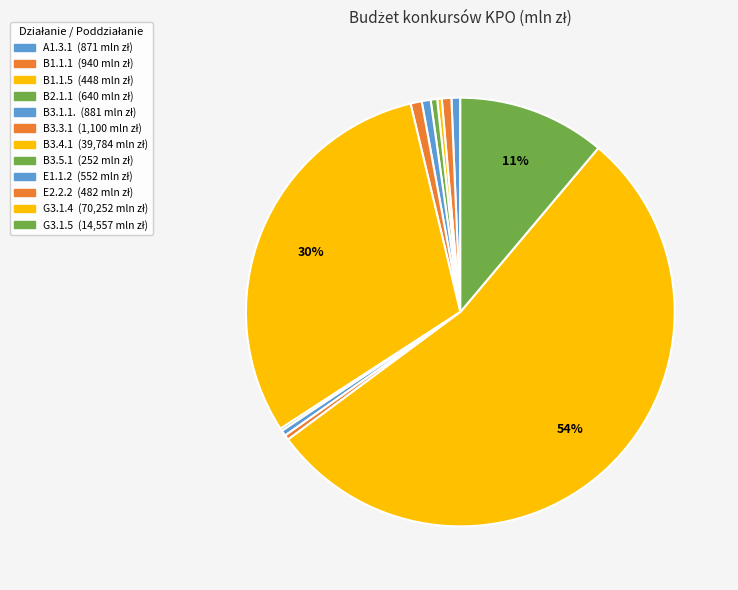

Which category accounts for the majority?

G3.1.4